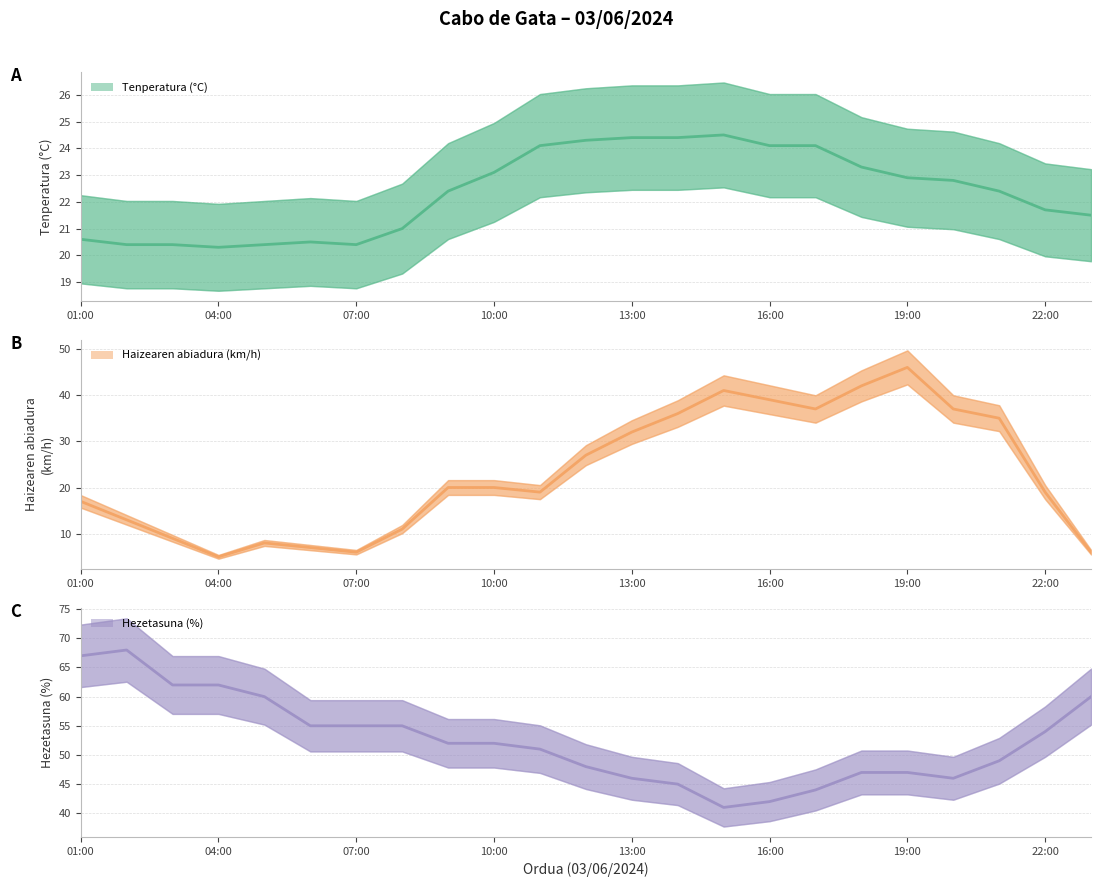

Is it true that Haizearen abiadura (km/h) (linia) equals 9.8 at 16:00?

False